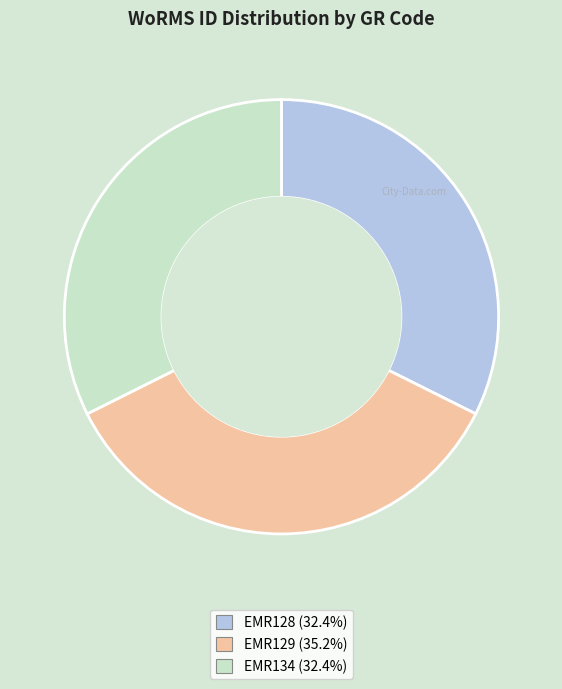

Is EMR134 the majority of the pie?

No